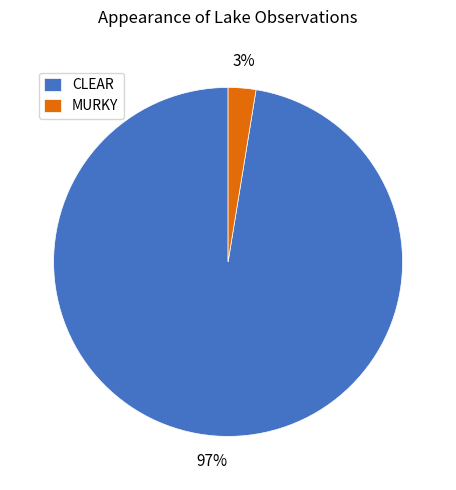

Which category has the biggest portion of the pie?

CLEAR